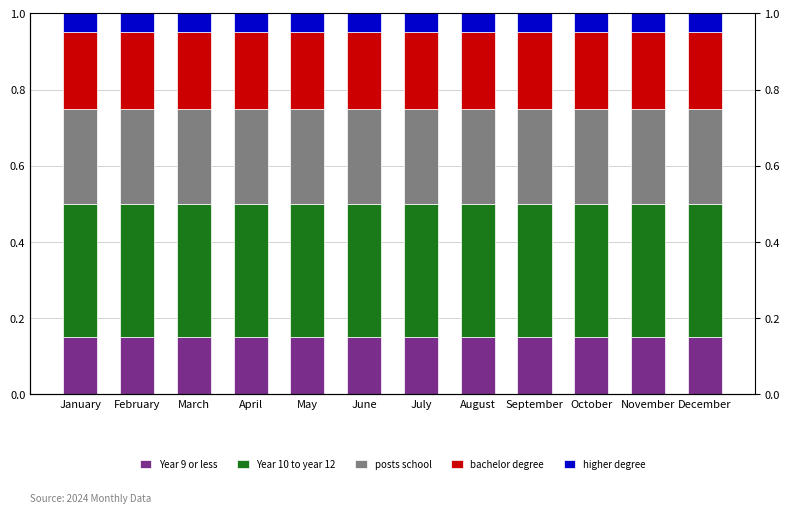

Which series has the widest spread of values?

Year 9 or less